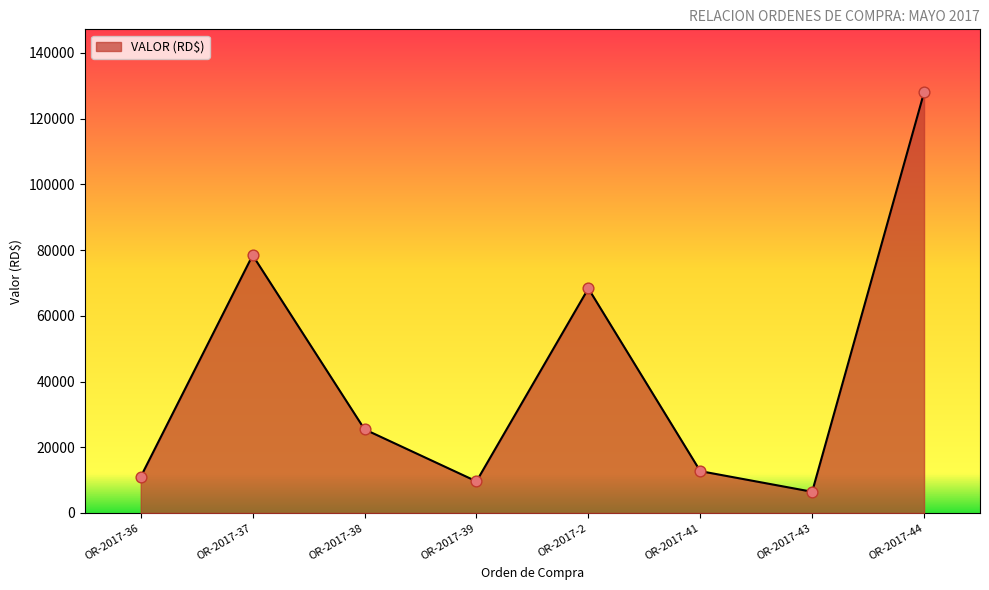

Between OR-2017-38 and OR-2017-43, which is larger?

OR-2017-38